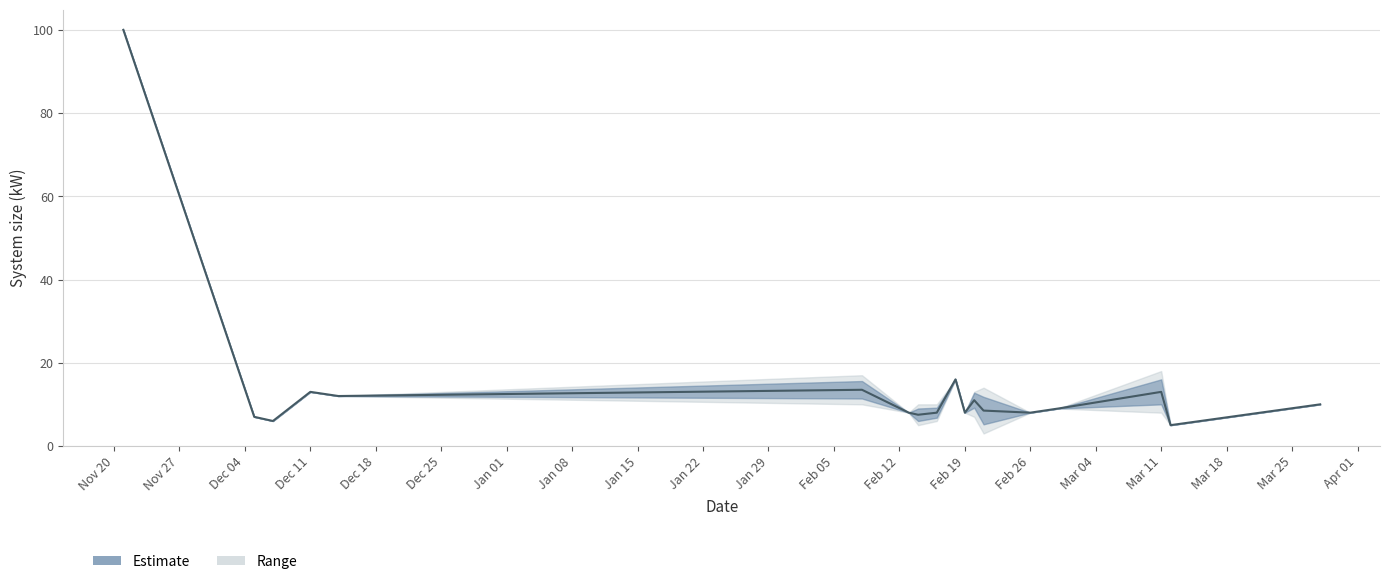

What is the label of the 28th point from the right?

2023-11-21